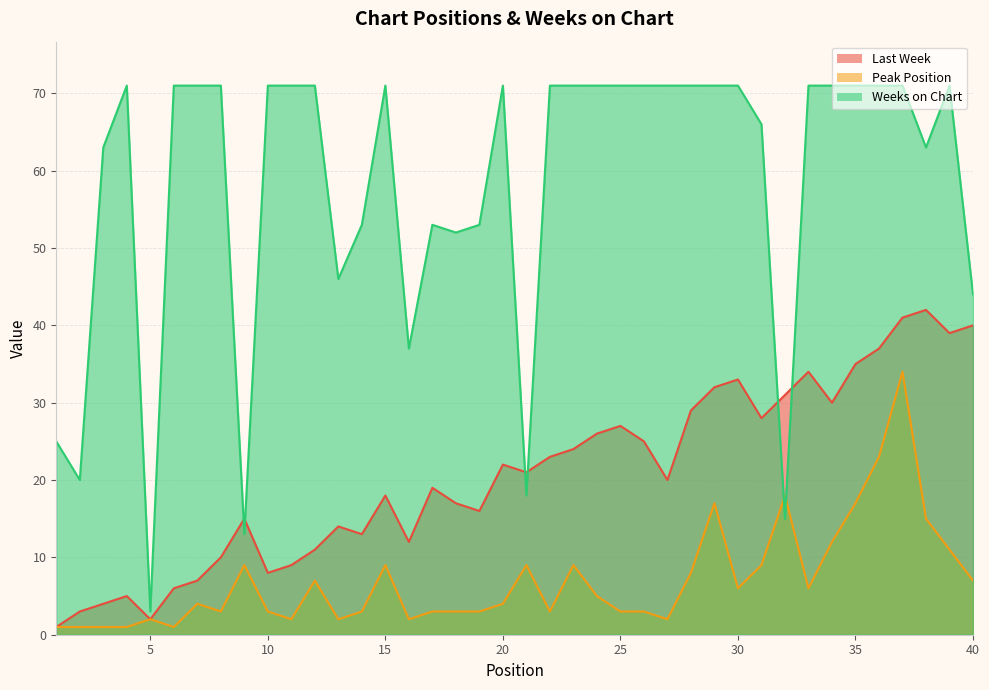

Reading left to right, list all the values displayed in this chart.

Last Week: 1	3	4	5	2	6	7	10	15	8	9	11	14	13	18	12	19	17	16	22	21	23	24	26	27	25	20	29	32	33	28	31	34	30	35	37	41	42	39	40
Peak Position: 1	1	1	1	2	1	4	3	9	3	2	7	2	3	9	2	3	3	3	4	9	3	9	5	3	3	2	8	17	6	9	18	6	12	17	23	34	15	11	7
Weeks on Chart: 25	20	63	71	3	71	71	71	13	71	71	71	46	53	71	37	53	52	53	71	18	71	71	71	71	71	71	71	71	71	66	15	71	71	71	71	71	63	71	44